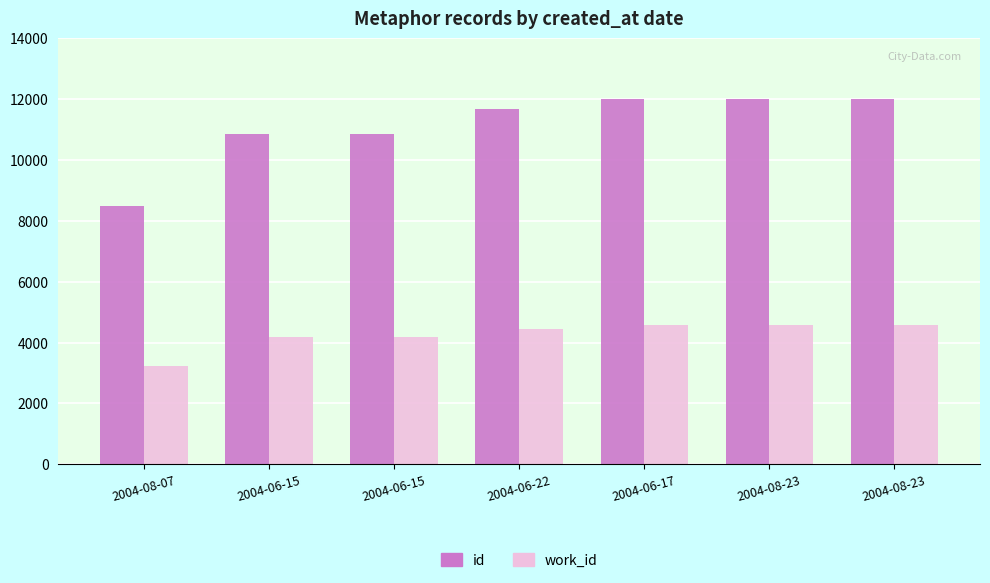

At which category is the sum across all series the highest?

2004-08-23